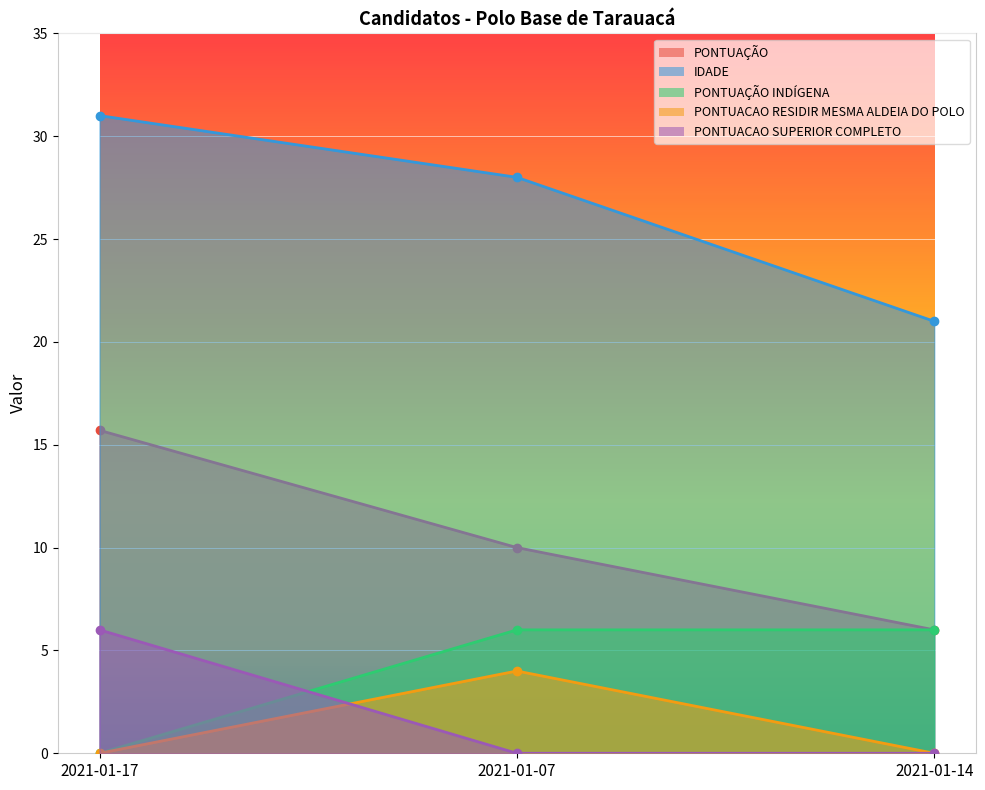

Which category has the lowest value in the PONTUACAO RESIDIR MESMA ALDEIA DO POLO series?

2021-01-17